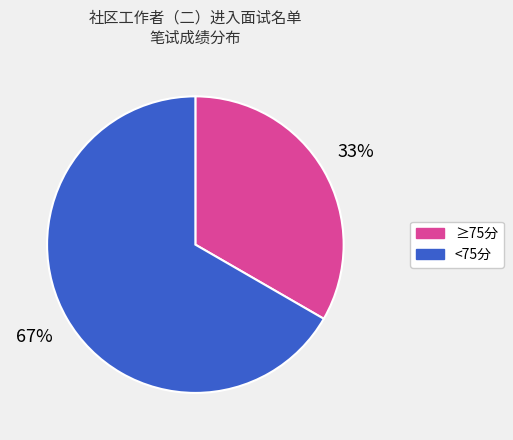

Is there any slice that represents more than half of the pie?

Yes